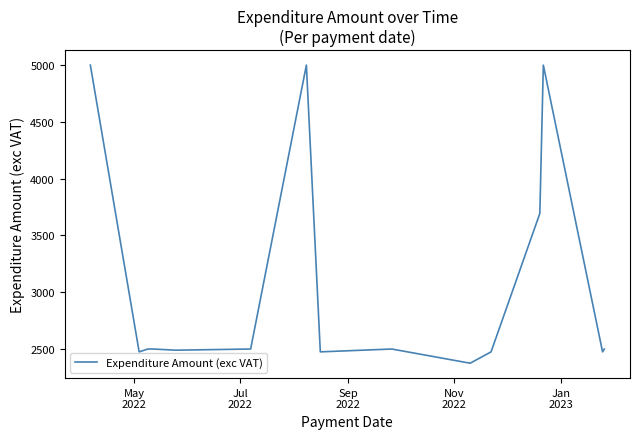

What is the difference between the maximum and minimum values?

2625.0